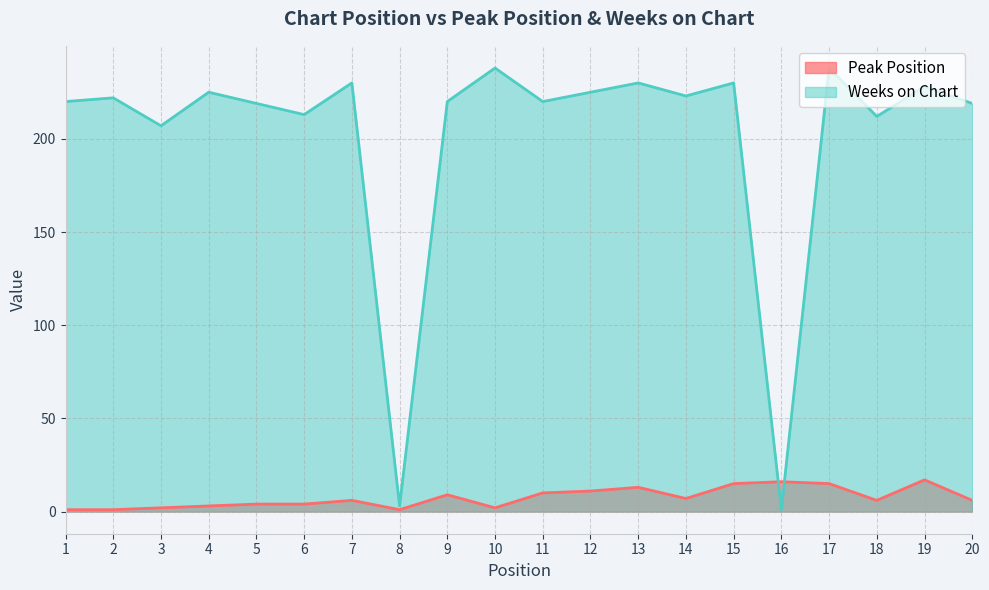

At which label does Weeks on Chart reach its minimum?

16